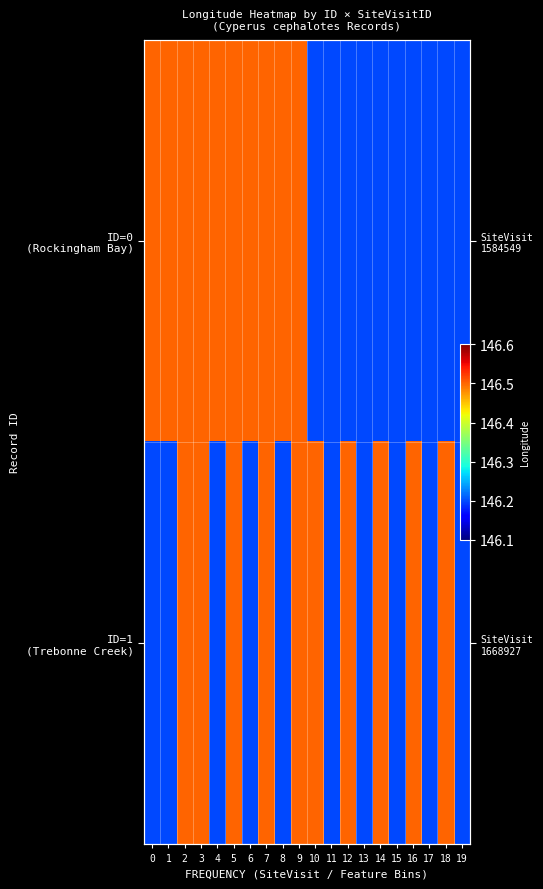

True or false: ID=1 (Trebonne Creek) has a value of 231.6 at 17.

False